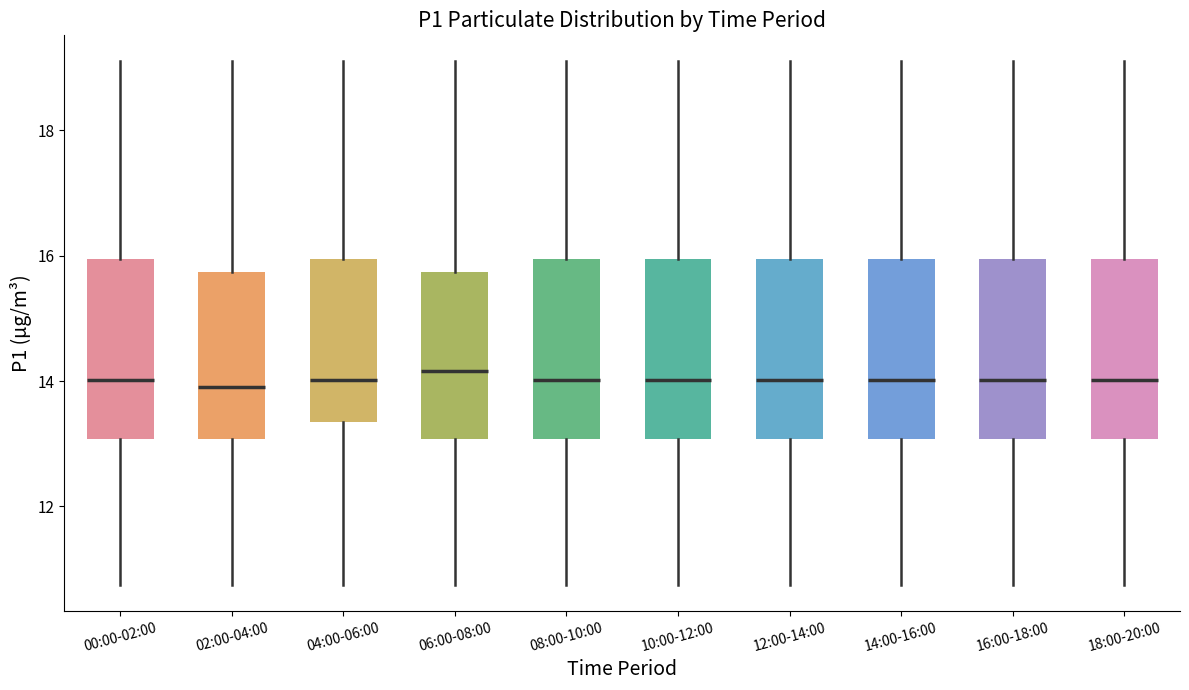

Reading left to right, read every box against the y-axis: the position of its median line, the range the box covers, and the ends of its whiskers. The values are not printed on the chart, so give them approximately, as read against the axis.

00:00-02:00: median 14.0, box 13.0 to 16.0, whiskers 10.8 to 19.2
02:00-04:00: median 14.0, box 13.0 to 15.8, whiskers 10.8 to 19.2
04:00-06:00: median 14.0, box 13.4 to 16.0, whiskers 10.8 to 19.2
06:00-08:00: median 14.2, box 13.0 to 15.8, whiskers 10.8 to 19.2
08:00-10:00: median 14.0, box 13.0 to 16.0, whiskers 10.8 to 19.2
10:00-12:00: median 14.0, box 13.0 to 16.0, whiskers 10.8 to 19.2
12:00-14:00: median 14.0, box 13.0 to 16.0, whiskers 10.8 to 19.2
14:00-16:00: median 14.0, box 13.0 to 16.0, whiskers 10.8 to 19.2
16:00-18:00: median 14.0, box 13.0 to 16.0, whiskers 10.8 to 19.2
18:00-20:00: median 14.0, box 13.0 to 16.0, whiskers 10.8 to 19.2